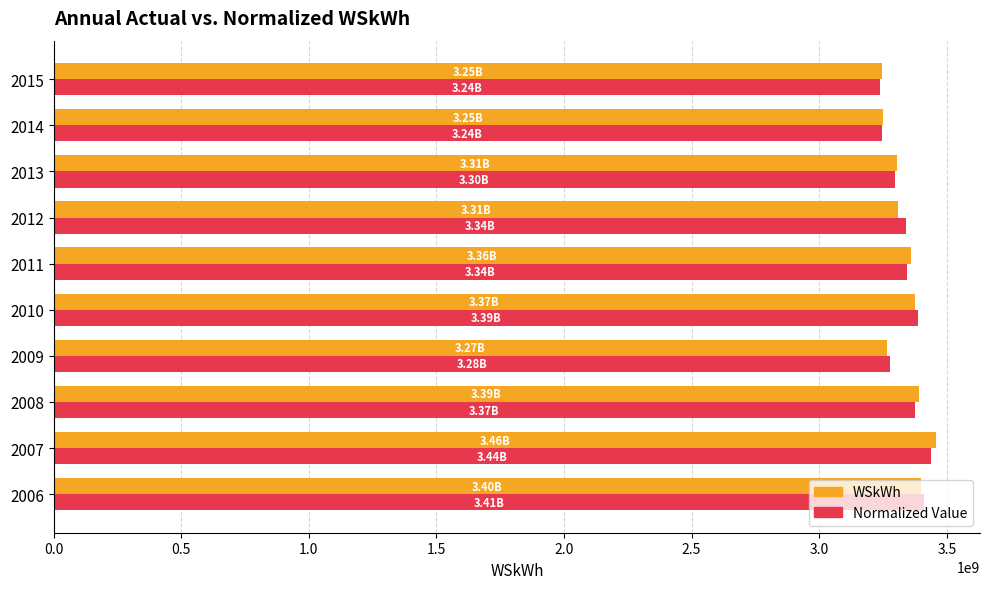

What is the maximum value shown in the chart?

3457316676.7